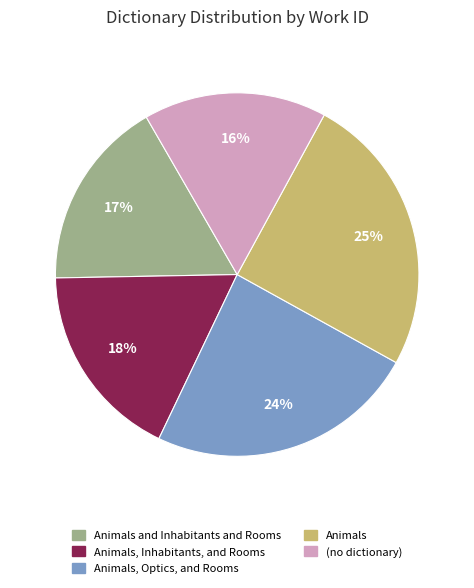

Is there a majority slice in this chart?

No